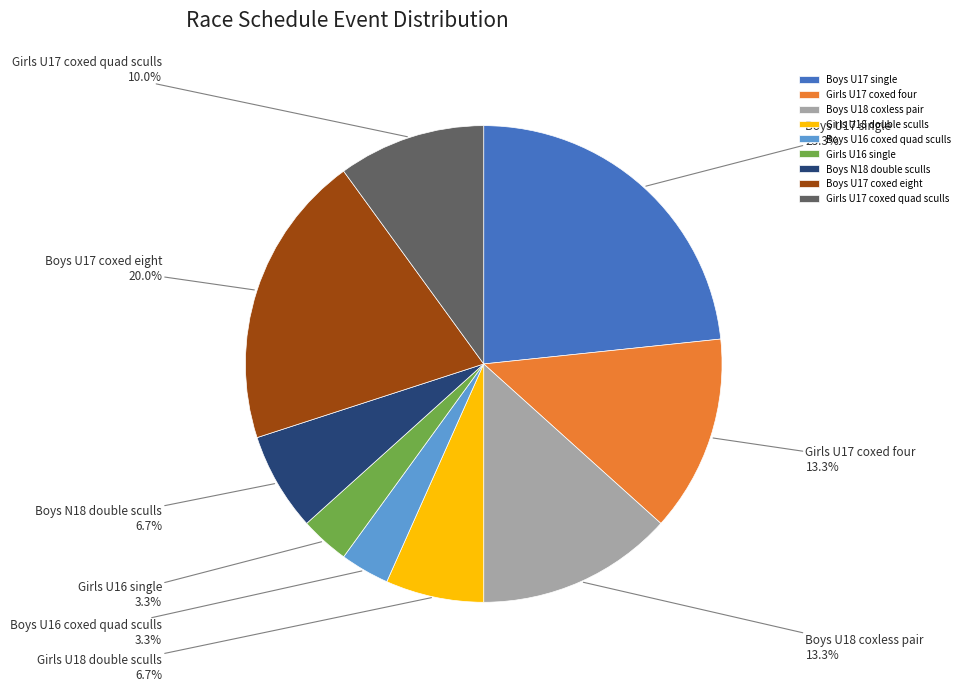

The Boys N18 double sculls slice represents 7% of the pie. True or false?

True